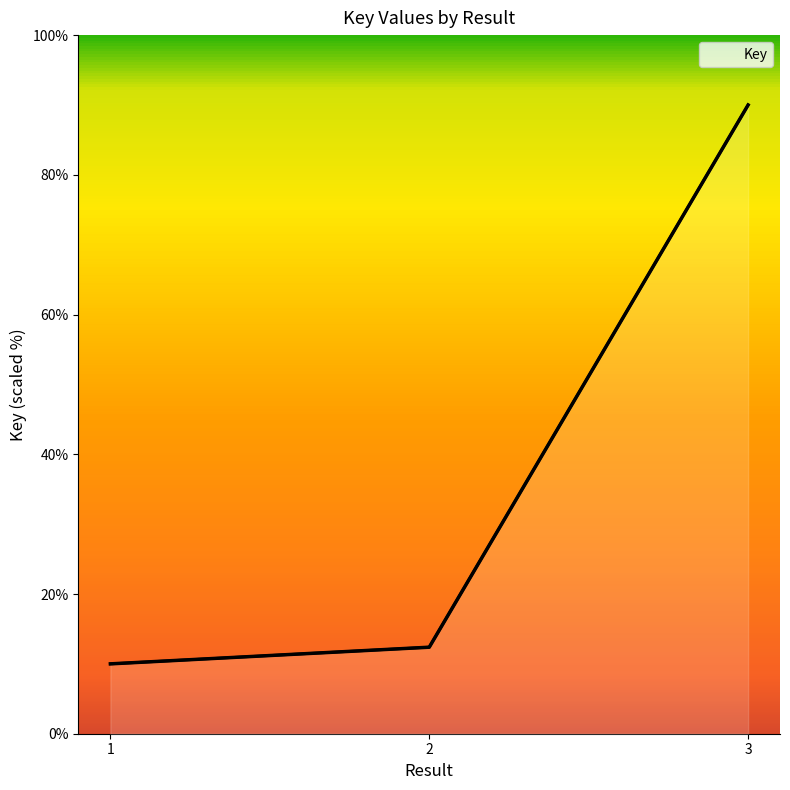

Rank the categories by value from highest to lowest.

3, 2, 1